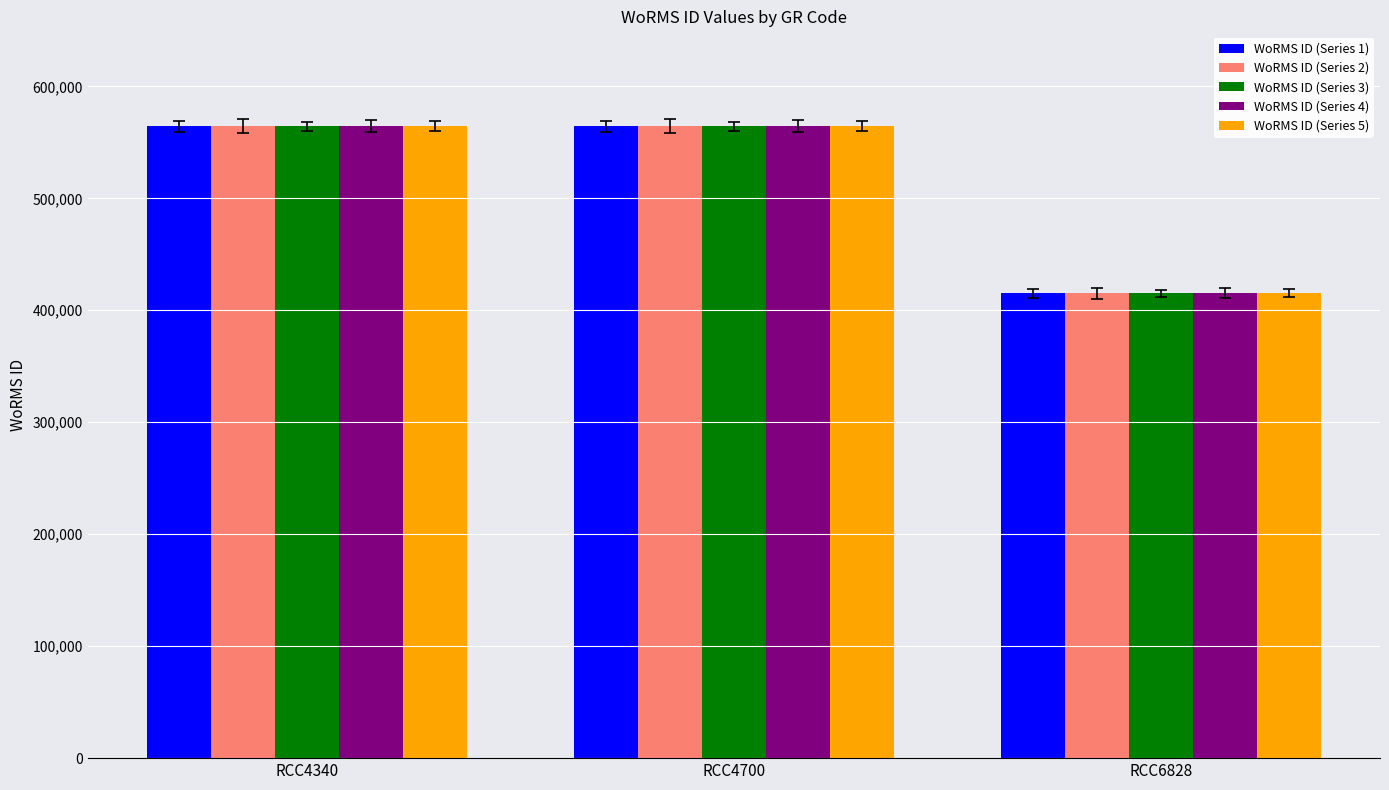

Reading left to right, transcribe all the data shown in this chart.

WoRMS ID (Series 1): RCC4340=564479	RCC4700=564479	RCC6828=415091
WoRMS ID (Series 2): RCC4340=564479	RCC4700=564479	RCC6828=415091
WoRMS ID (Series 3): RCC4340=564479	RCC4700=564479	RCC6828=415091
WoRMS ID (Series 4): RCC4340=564479	RCC4700=564479	RCC6828=415091
WoRMS ID (Series 5): RCC4340=564479	RCC4700=564479	RCC6828=415091